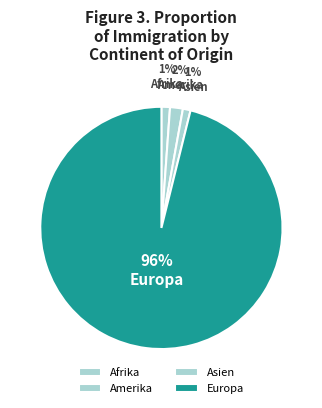

To the nearest percent, what is the average slice percentage?

25%